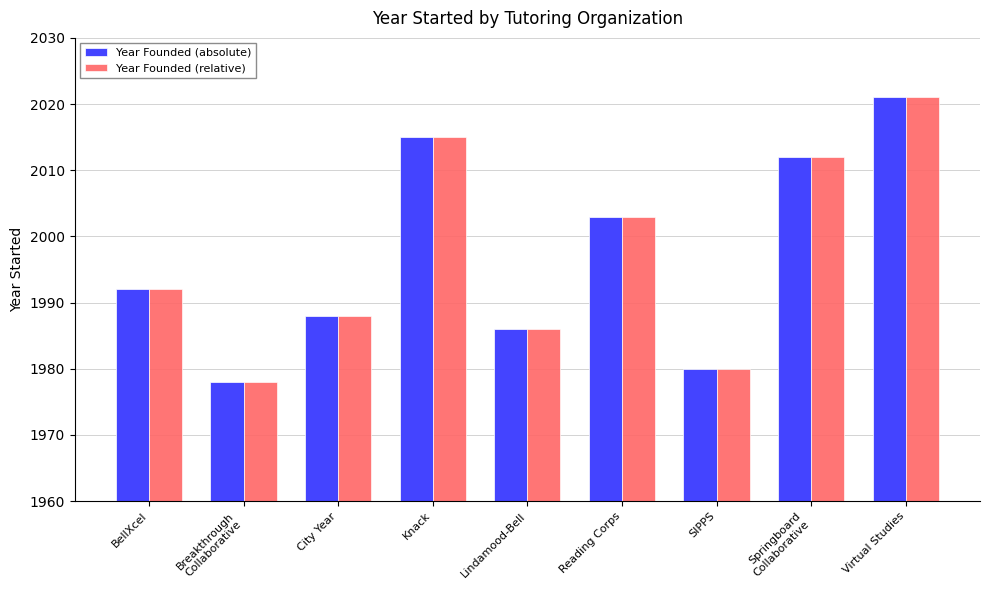

How many values in the Year Founded (absolute) series are below 1992?

4